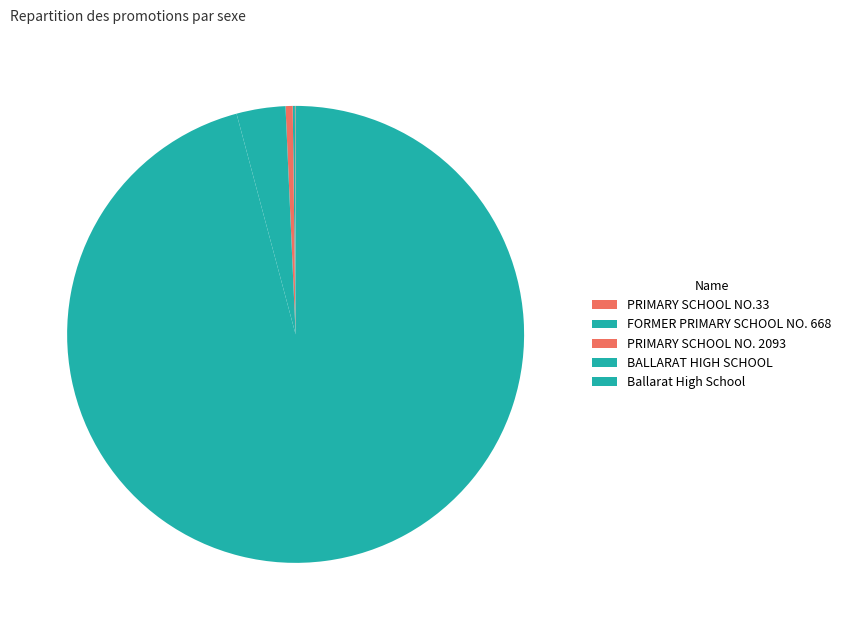

How many segments does this pie chart have?

5